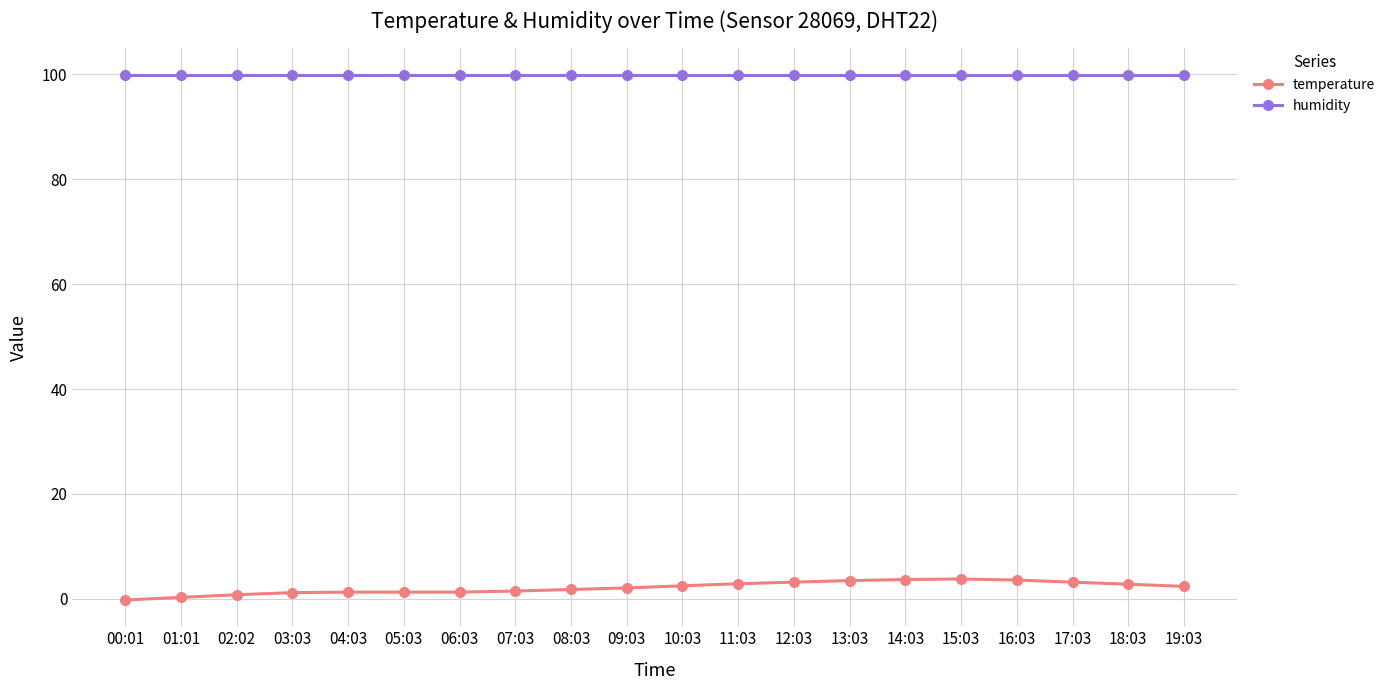

True or false: humidity and temperature intersect in this chart.

False